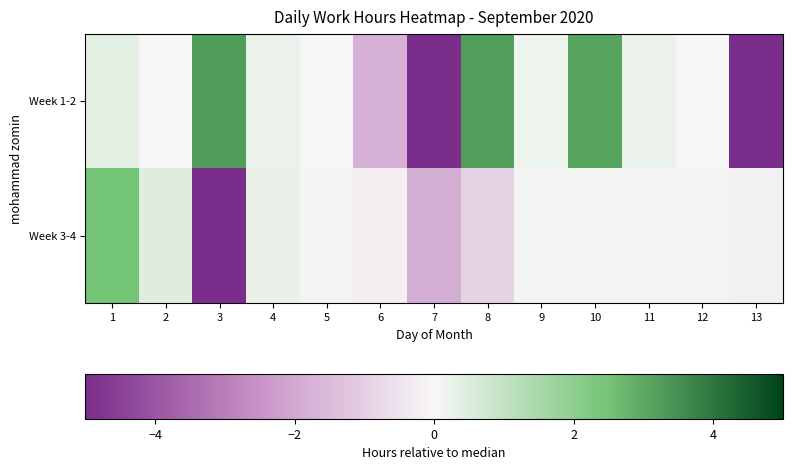

Count the number of categories in the chart.

13